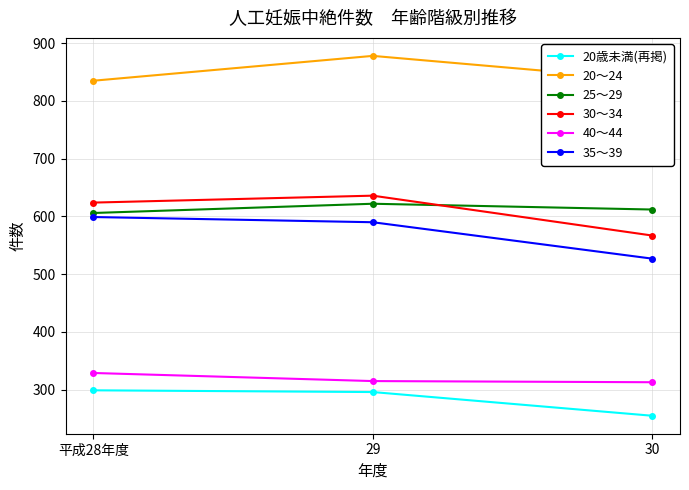

What is the spread (max minus min) of values at 平成28年度?

536